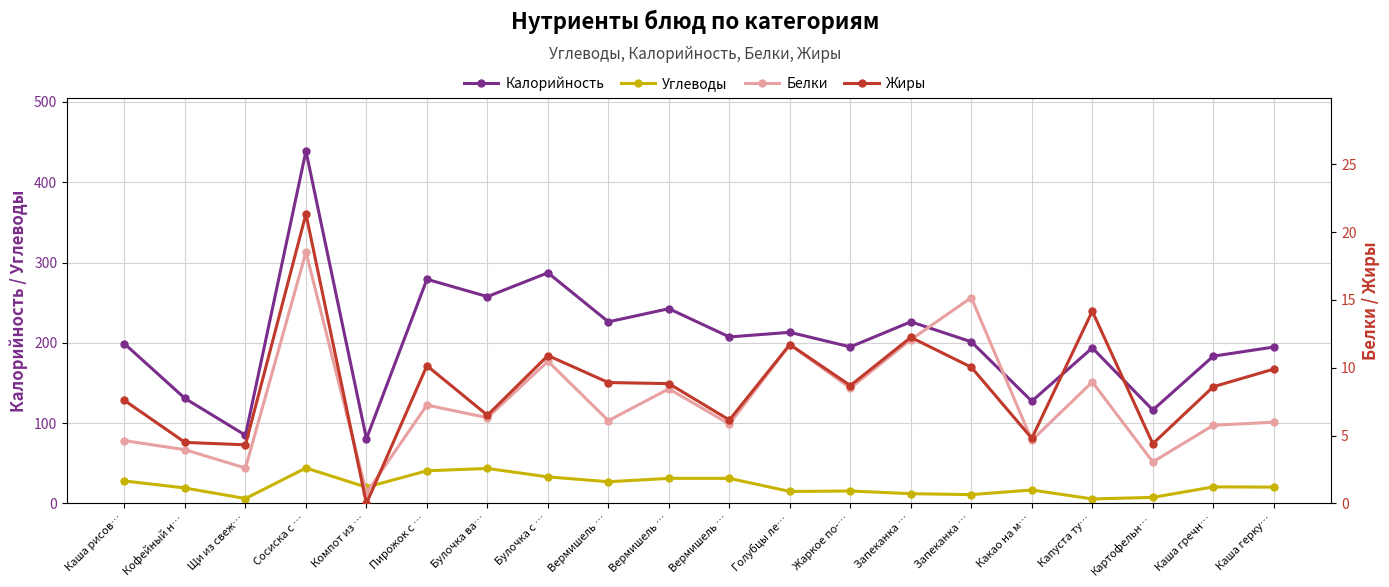

Which has a higher value, Каша герку… or Вермишель …?

Вермишель …